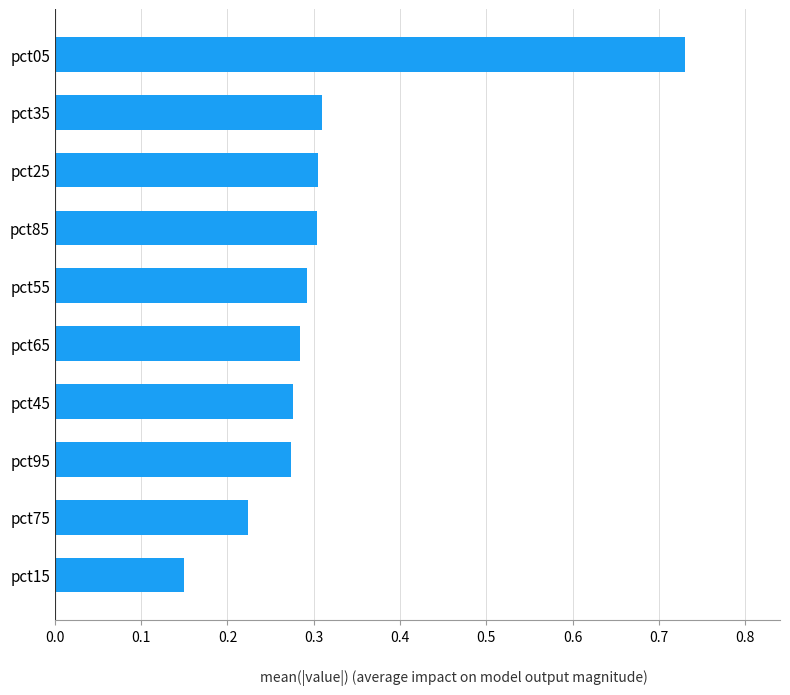

At which label is the value closest to 0?

pct15